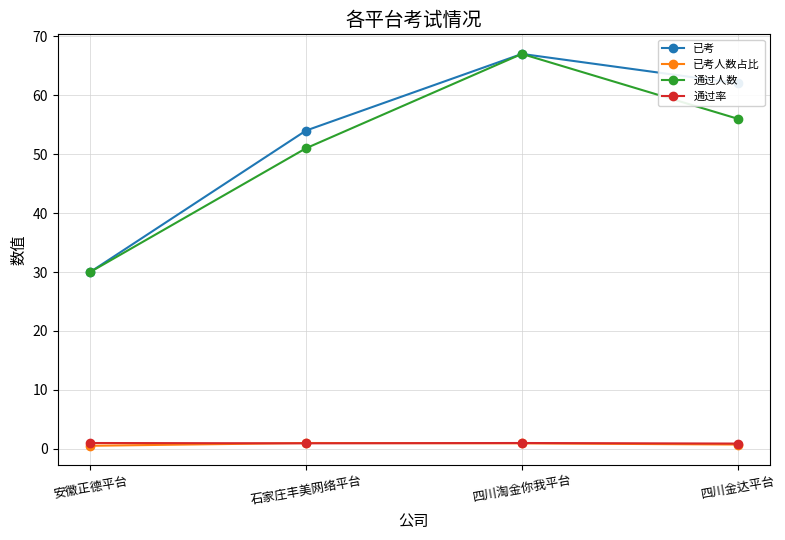

At which label is 通过人数 closest to 48?

石家庄丰美网络平台